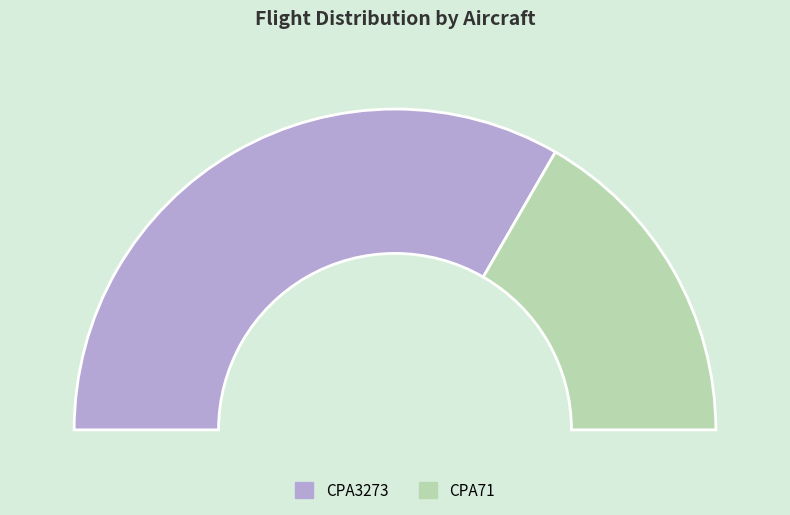

The CPA71 slice represents 33% of the pie. True or false?

True